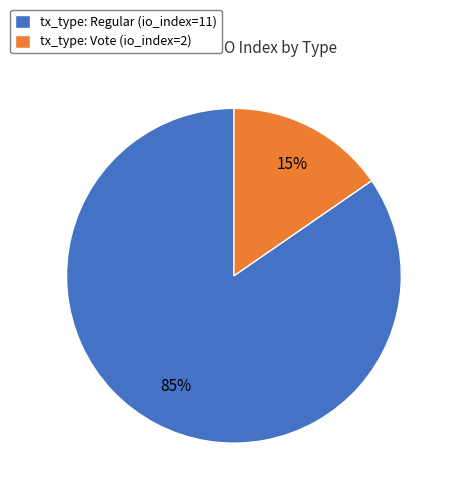

Count the number of slices in the pie.

2